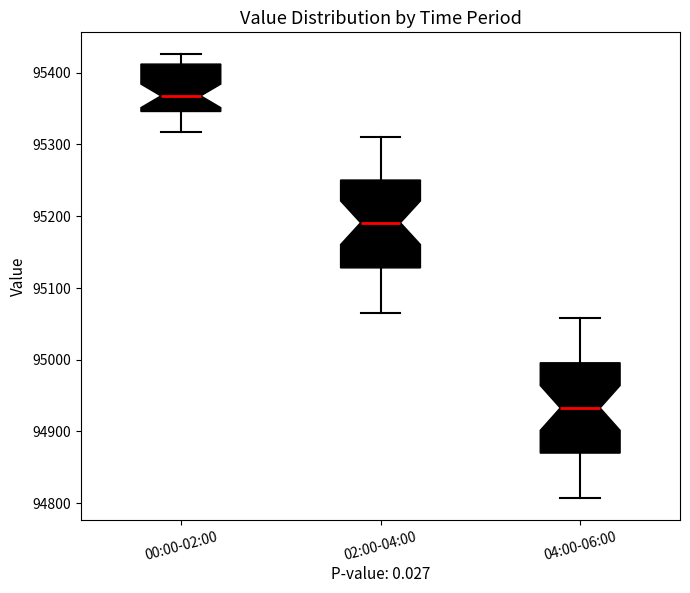

Where is the upper edge of the box for 04:00-06:00 on the y-axis? The values are not printed on the chart, so give them approximately, as read against the axis.

95000